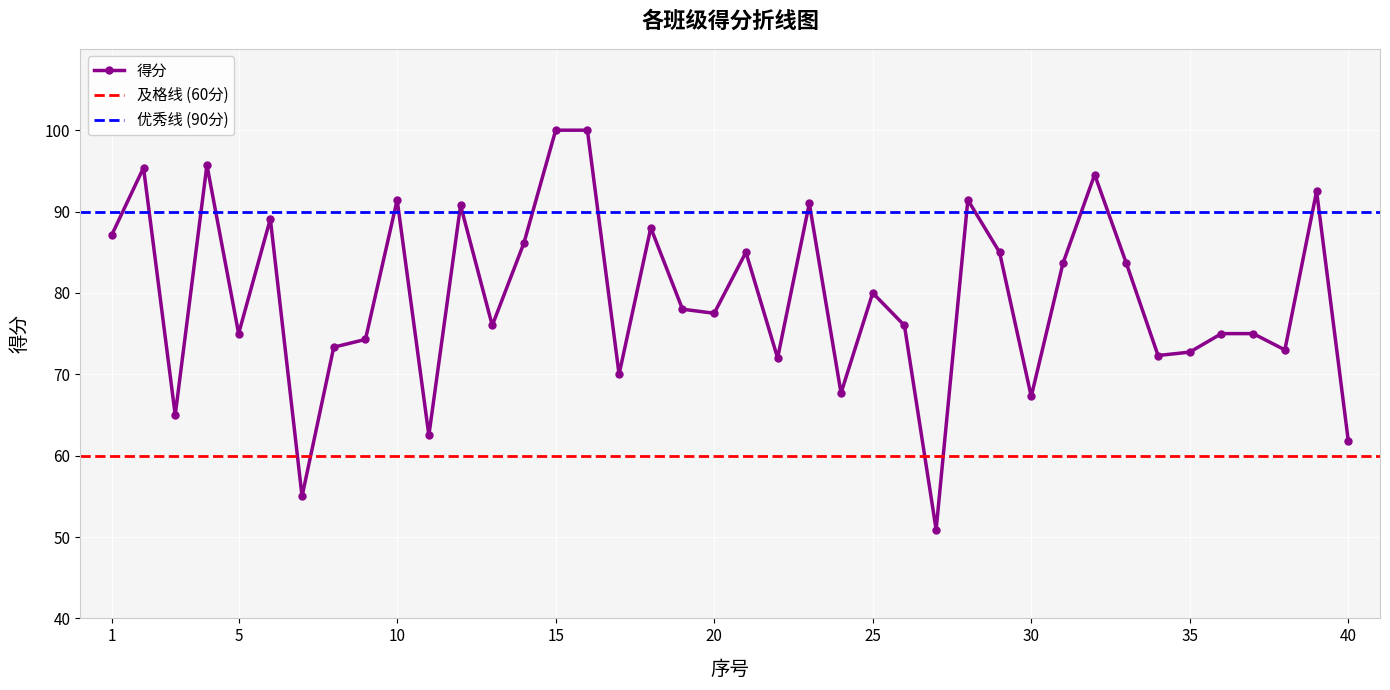

Approximately how many times larger is the value at 23 compared to 10?

1.0